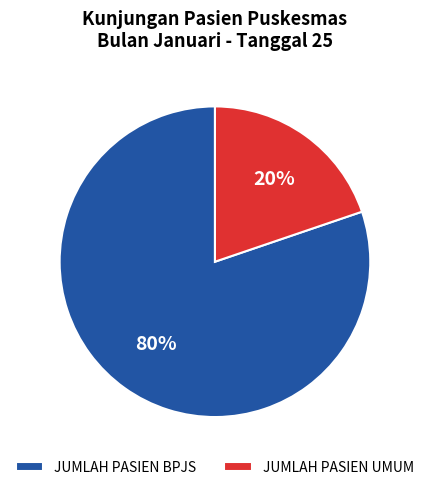

Which category has the biggest portion of the pie?

JUMLAH PASIEN BPJS